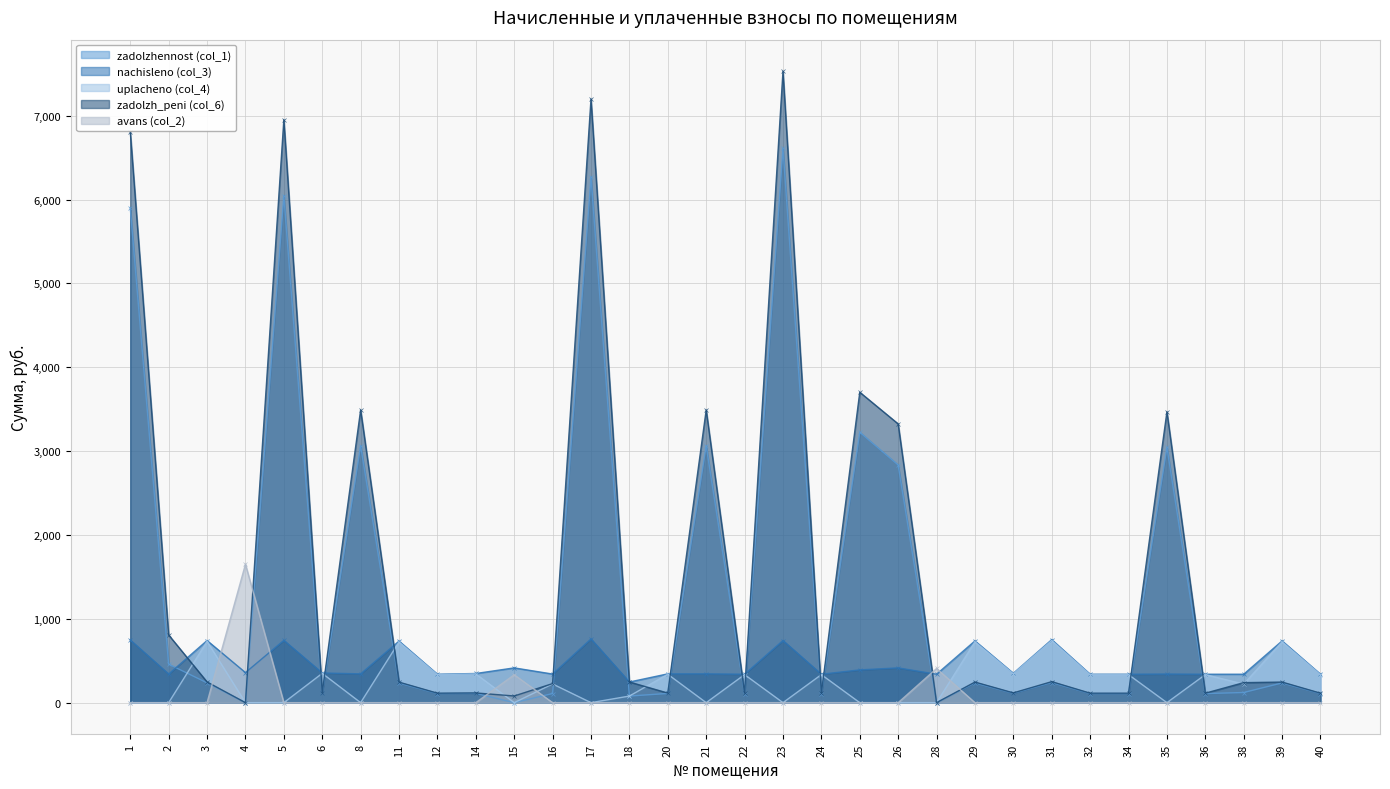

Which series has the largest total across all categories?

zadolzh_peni (col_6)